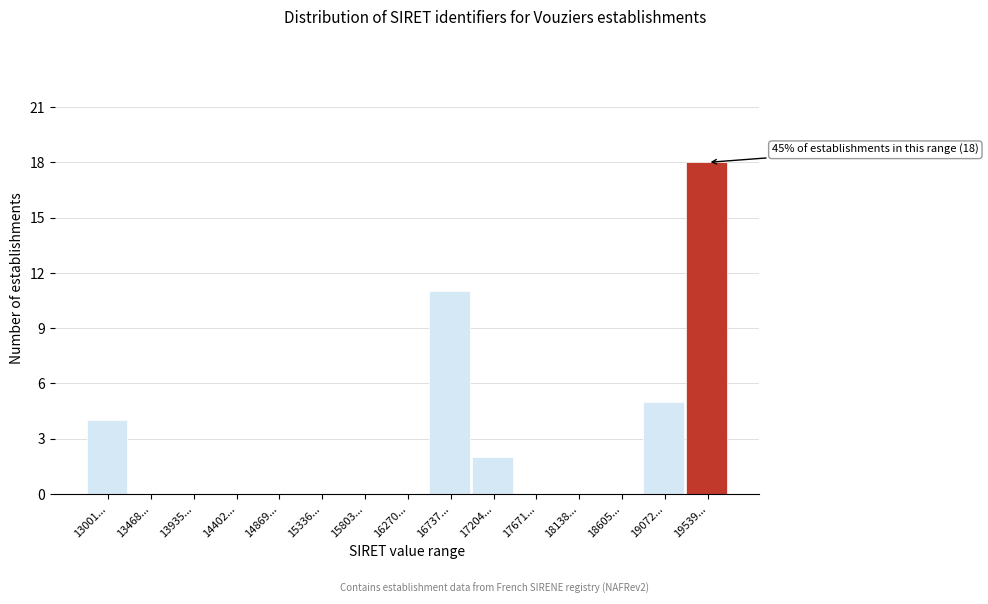

Reading left to right, what are all the values shown in this chart?

13001...=4	13468...=0	13935...=0	14402...=0	14869...=0	15336...=0	15803...=0	16270...=0	16737...=11	17204...=2	17671...=0	18138...=0	18605...=0	19072...=5	19539...=18